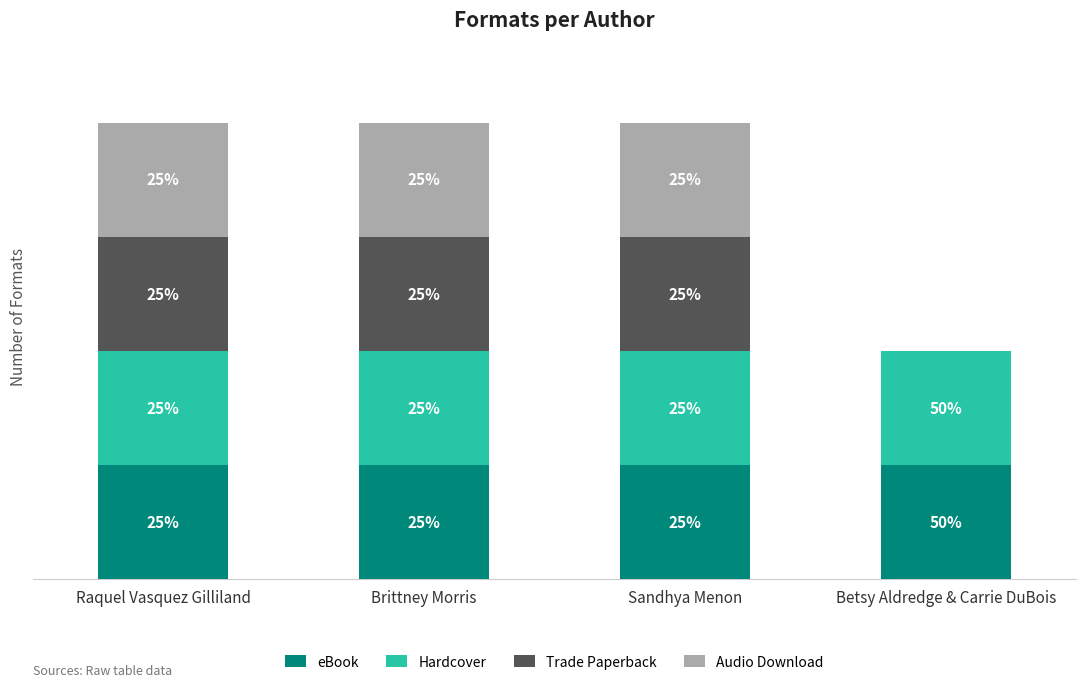

What is the label of the 3rd bar from the left?

Sandhya Menon